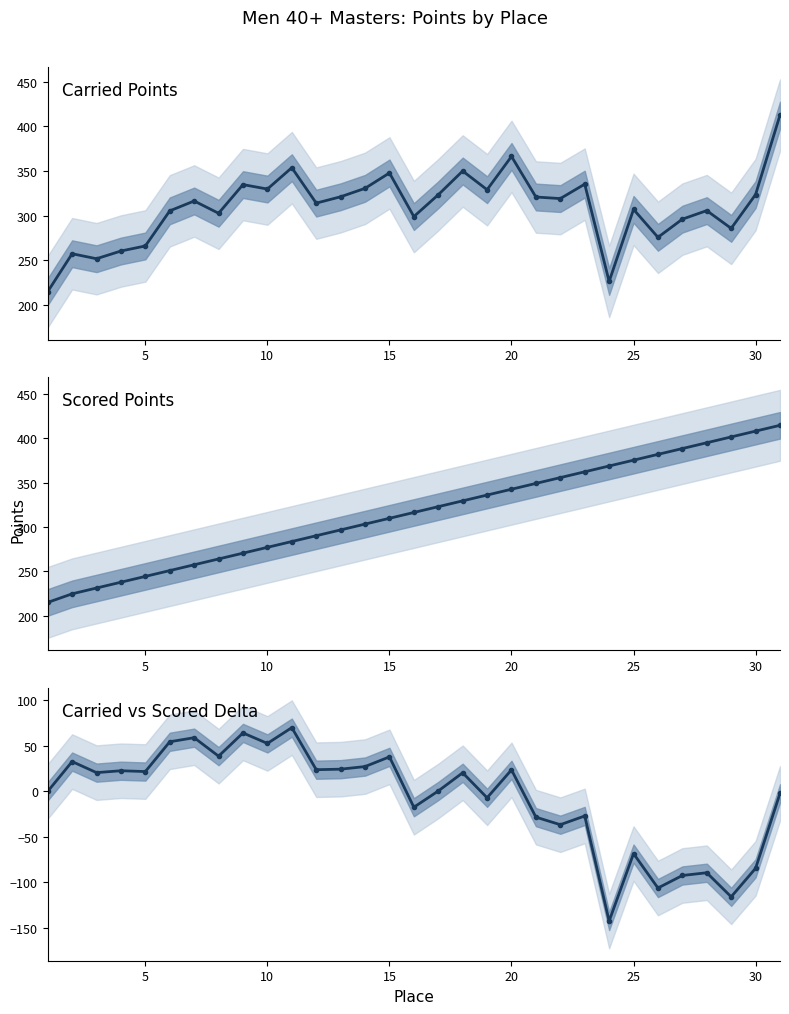

Reading left to right, list all the values displayed in this chart.

Carried Points: 214.9	257.4	251.8	260.4	266.1	305.4	316.4	302.7	334.8	329.8	353.7	314.0	321.2	330.6	347.8	299.0	323.4	350.0	329.1	366.3	320.9	319.1	335.3	226.3	307.0	275.7	296.1	305.7	285.8	323.7	412.6
Scored Points: 214.9	224.6	231.2	237.7	244.3	250.8	257.4	264.0	270.5	277.1	283.6	290.2	296.8	303.3	309.9	316.4	323.0	329.5	336.1	342.7	349.2	355.8	362.3	368.9	375.5	382.0	388.6	395.1	401.7	408.3	414.8
Carried vs Scored Delta: 0.0	32.8	20.6	22.7	21.8	54.6	59.0	38.7	64.3	52.7	70.1	23.8	24.4	27.3	38.0	-17.5	0.4	20.5	-7.0	23.7	-28.3	-36.7	-27.0	-142.6	-68.4	-106.3	-92.5	-89.5	-115.9	-84.6	-2.2